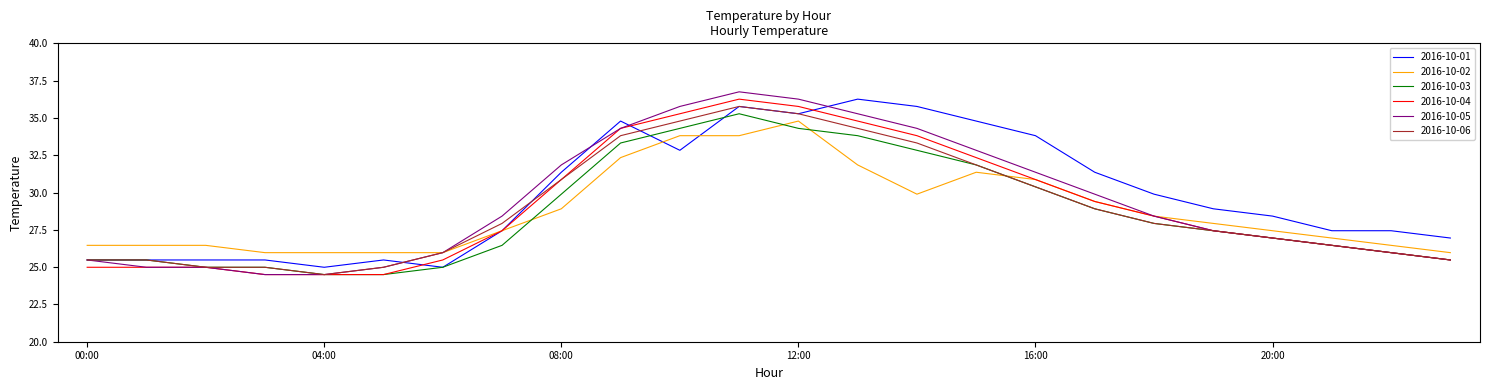

Which series has the largest range (max minus min)?

2016-10-05